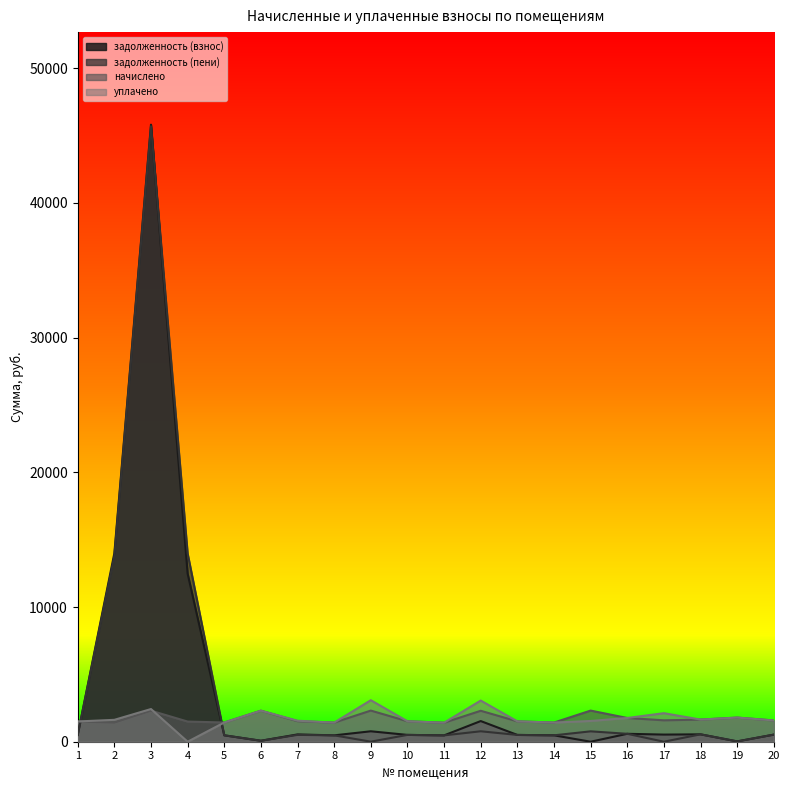

Reading right to left, list all the values displayed in this chart.

задолженность (взнос): 20=526.0	19=23.6	18=548.1	17=529.7	16=587.5	15=0.0	14=474.4	13=503.9	12=1533.7	11=470.7	10=506.4	9=774.4	8=473.2	7=541.8	6=71.6	5=475.6	4=12477.8	3=45808.3	2=13989.3	1=501.4
задолженность (пени): 20=526.0	19=23.6	18=548.1	17=0.0	16=587.5	15=770.6	14=474.4	13=503.9	12=774.6	11=470.7	10=506.4	9=3.8	8=473.2	7=508.8	6=71.6	5=475.6	4=13974.7	3=45686.7	2=13783.5	1=501.4
начислено: 20=1578.0	19=1791.9	18=1644.4	17=1589.1	16=1762.4	15=2311.7	14=1423.2	13=1511.7	12=2297.0	11=1412.1	10=1519.0	9=2311.7	8=1419.5	7=1526.4	6=2304.4	5=1426.9	4=1496.9	3=2304.4	2=1419.5	1=1504.3
уплачено: 20=1578.0	19=1791.9	18=1644.4	17=2118.8	16=1762.4	15=1541.2	14=1423.2	13=1511.7	12=3056.1	11=1412.1	10=1519.0	9=3082.3	8=1419.5	7=1559.5	6=2304.4	5=1426.9	4=0.0	3=2426.1	2=1625.3	1=1504.3